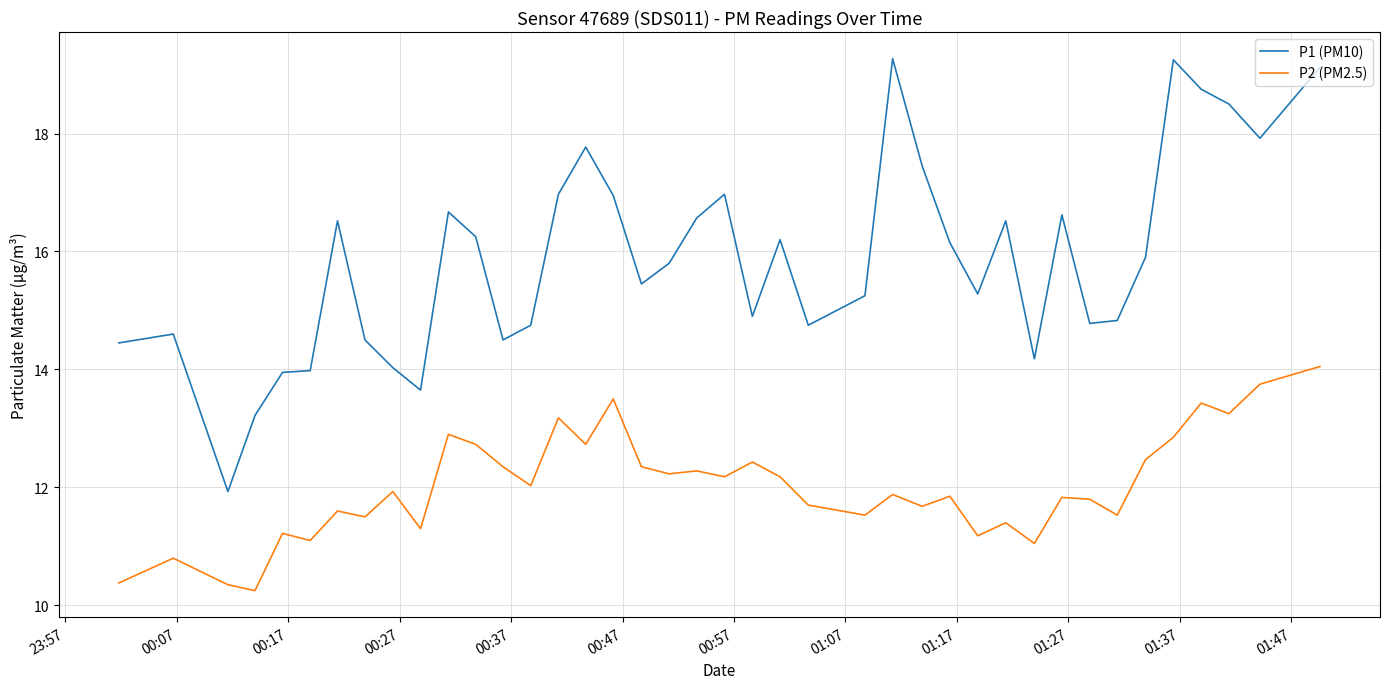

What is the lowest value of the P1 (PM10) series?

11.9